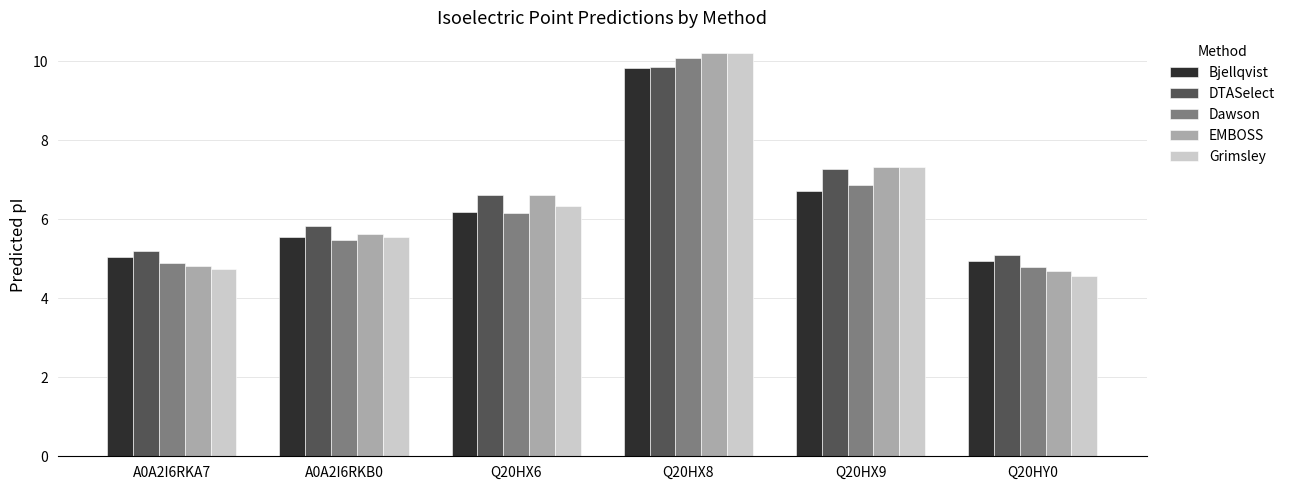

What is the sum of the Dawson values at Q20HX9 and Q20HX8?

16.9